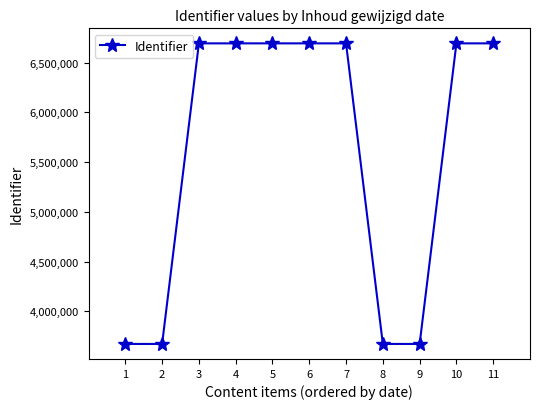

What is the minimum value shown in the chart?

3673176